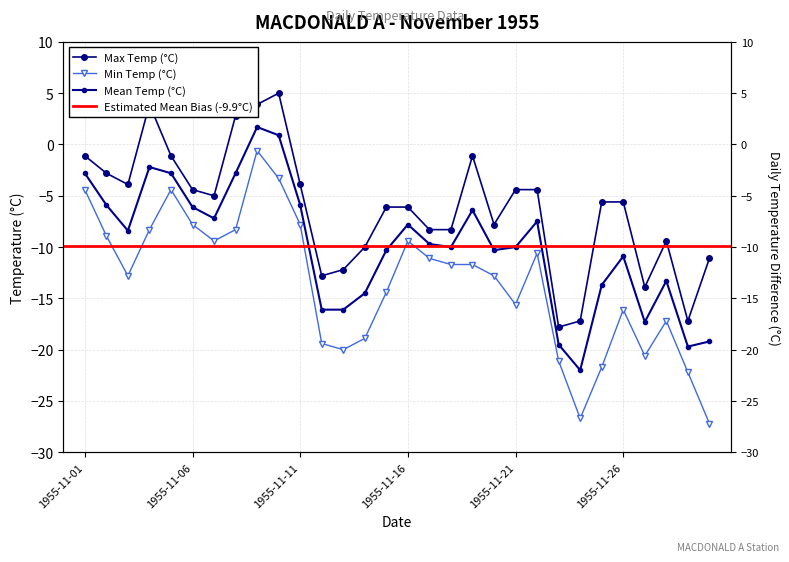

The Min Temp (°C) series shows -10.0 at 1955-11-15. True or false?

False